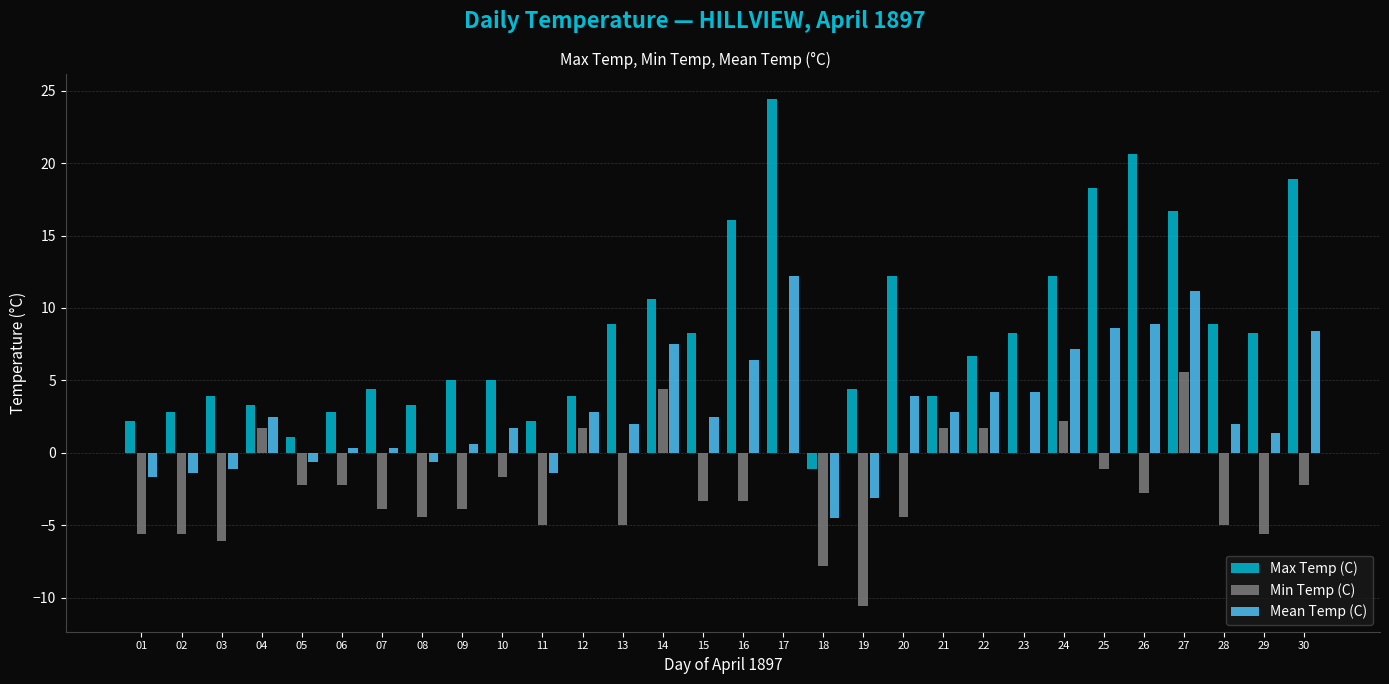

Reading right to left, list all the values displayed in this chart.

Max Temp (C): 18.9	8.3	8.9	16.7	20.6	18.3	12.2	8.3	6.7	3.9	12.2	4.4	-1.1	24.4	16.1	8.3	10.6	8.9	3.9	2.2	5.0	5.0	3.3	4.4	2.8	1.1	3.3	3.9	2.8	2.2
Min Temp (C): -2.2	-5.6	-5.0	5.6	-2.8	-1.1	2.2	0.0	1.7	1.7	-4.4	-10.6	-7.8	0.0	-3.3	-3.3	4.4	-5.0	1.7	-5.0	-1.7	-3.9	-4.4	-3.9	-2.2	-2.2	1.7	-6.1	-5.6	-5.6
Mean Temp (C): 8.4	1.4	2.0	11.2	8.9	8.6	7.2	4.2	4.2	2.8	3.9	-3.1	-4.5	12.2	6.4	2.5	7.5	2.0	2.8	-1.4	1.7	0.6	-0.6	0.3	0.3	-0.6	2.5	-1.1	-1.4	-1.7